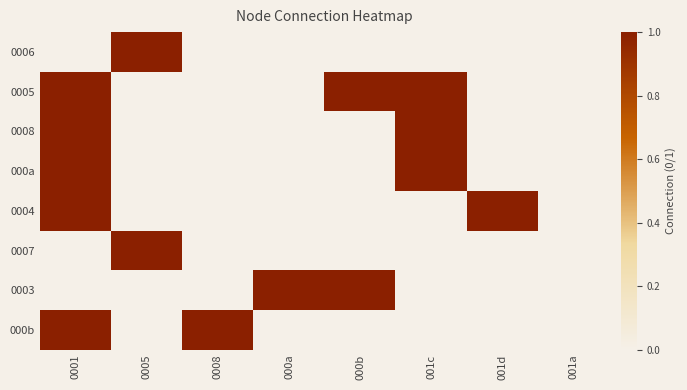

What is the total value across all series at 0005?

2